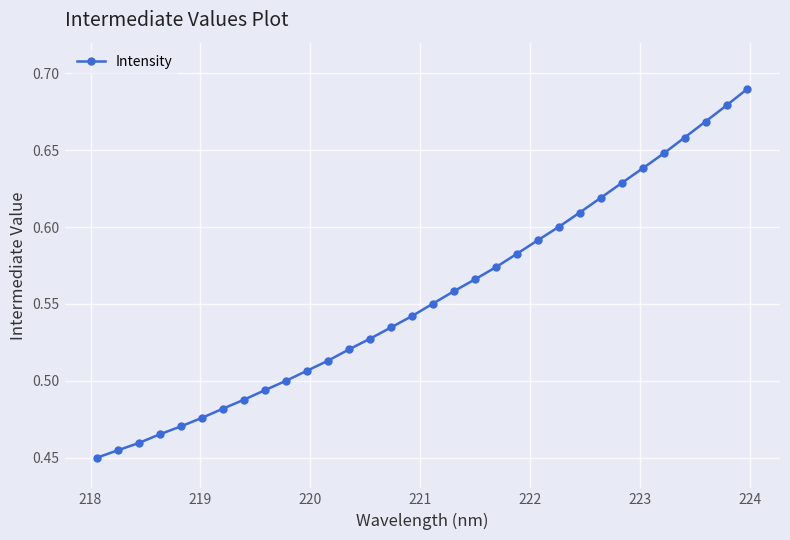

What is the difference between the maximum and minimum values?

0.2